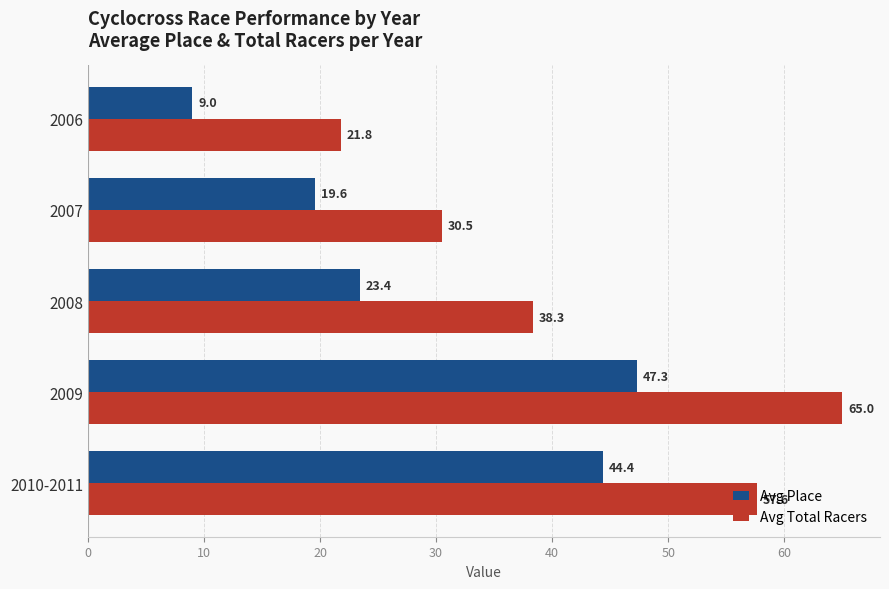

What value does the Avg Place series have at 2009?

47.3